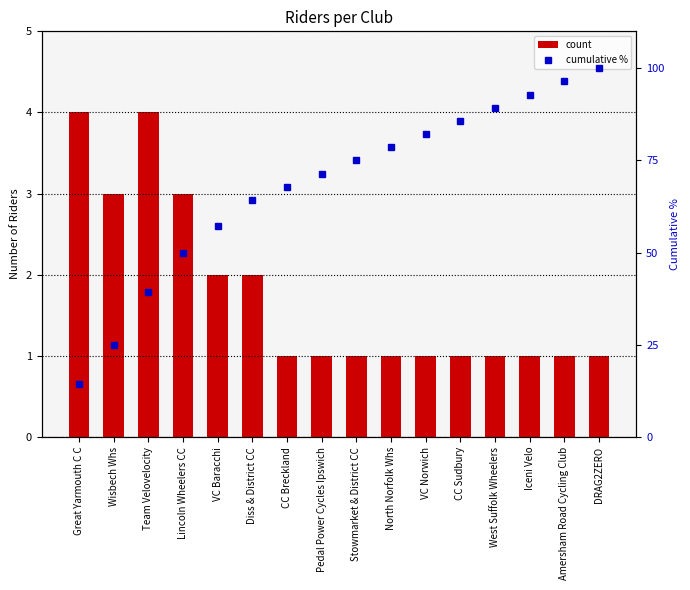

Which label corresponds to the largest value in the chart?

DRAG2ZERO